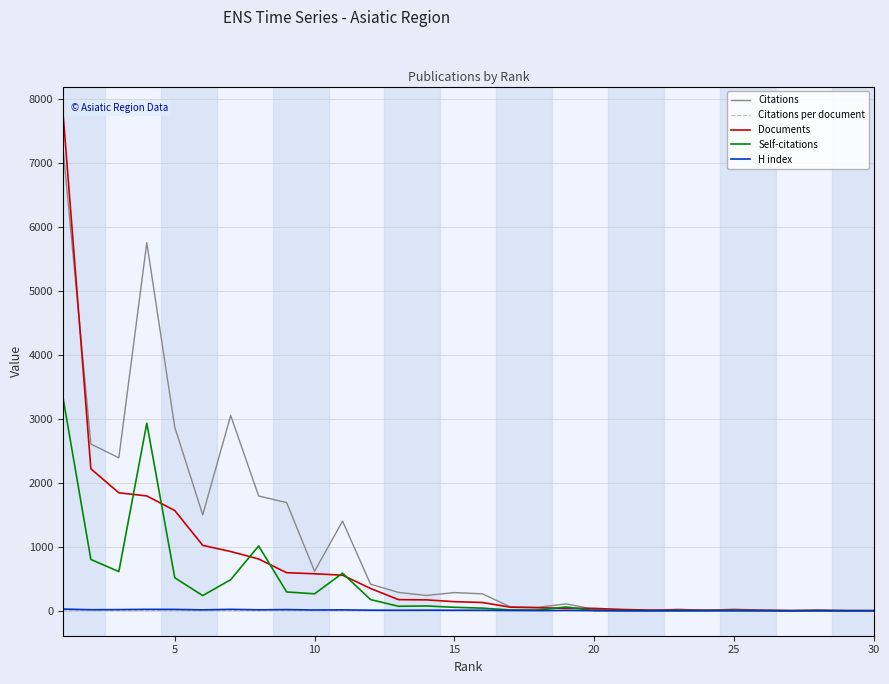

Which series has the widest spread of values?

Documents